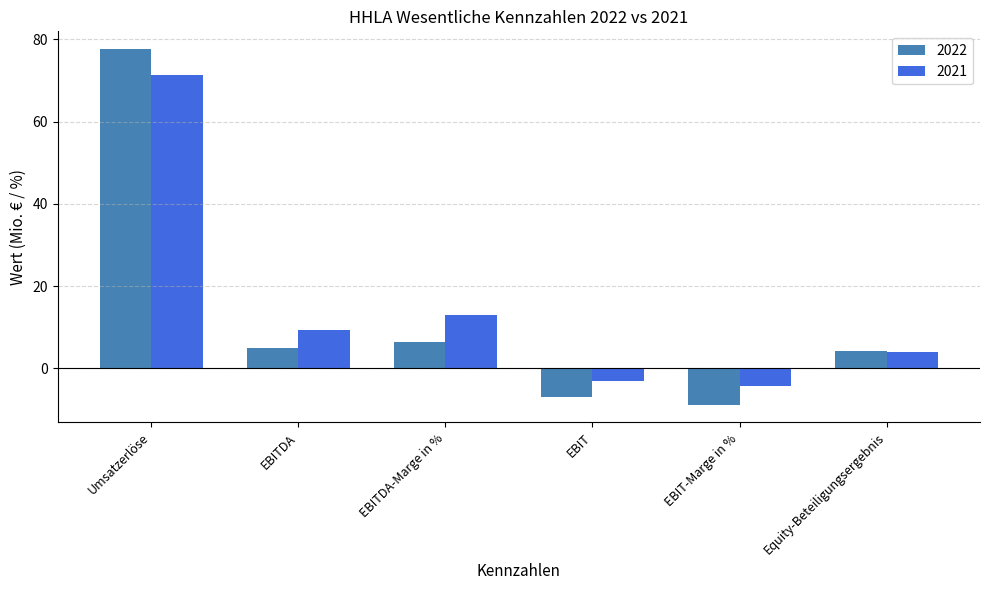

The 2022 series shows -6.9 at EBIT. True or false?

True